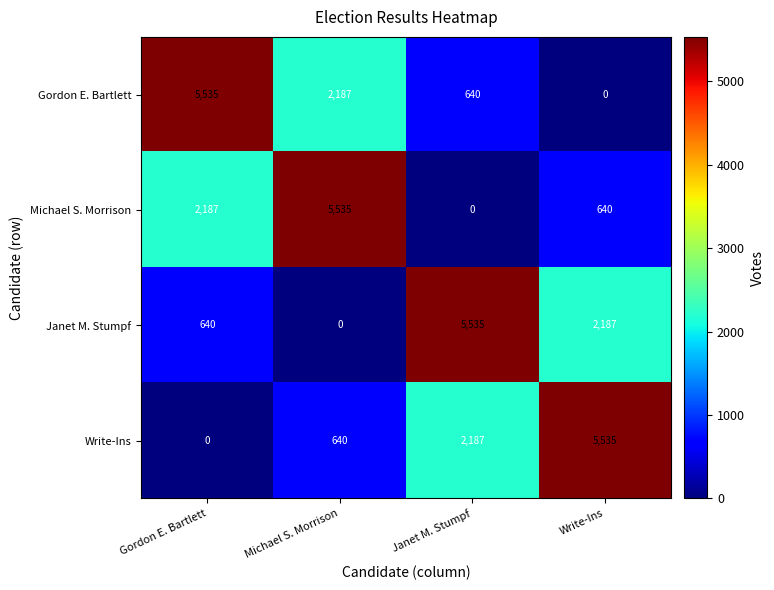

True or false: Michael S. Morrison has a value of 693 at Gordon E. Bartlett.

False